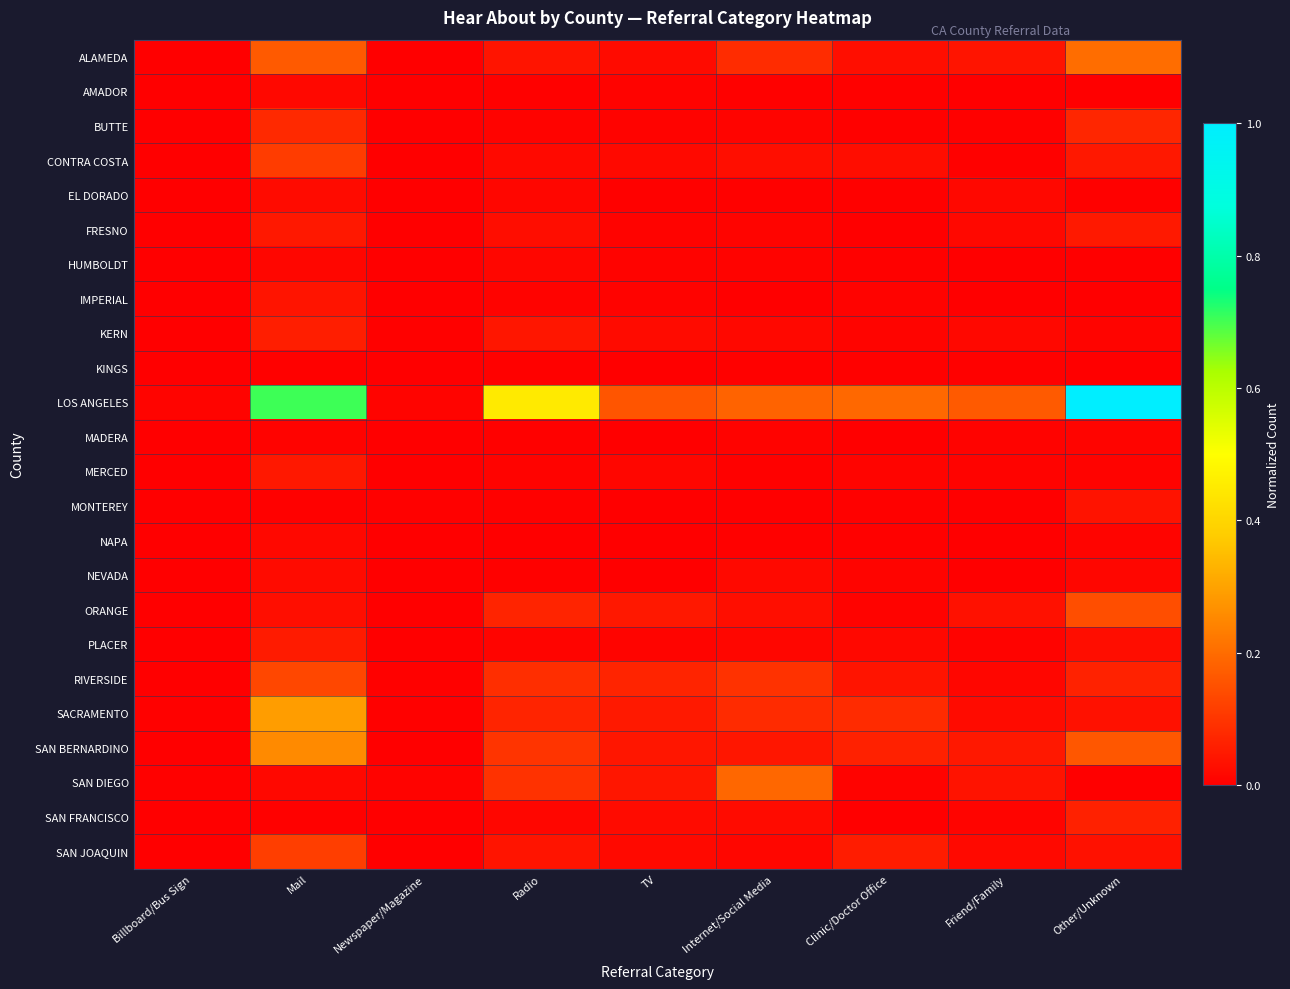

Rank the series at Internet/Social Media from highest to lowest value.

SAN DIEGO, LOS ANGELES, RIVERSIDE, ALAMEDA, SACRAMENTO, SAN BERNARDINO, CONTRA COSTA, ORANGE, SAN FRANCISCO, NEVADA, KERN, PLACER, SAN JOAQUIN, BUTTE, FRESNO, HUMBOLDT, MADERA, AMADOR, EL DORADO, KINGS, MERCED, NAPA, IMPERIAL, MONTEREY